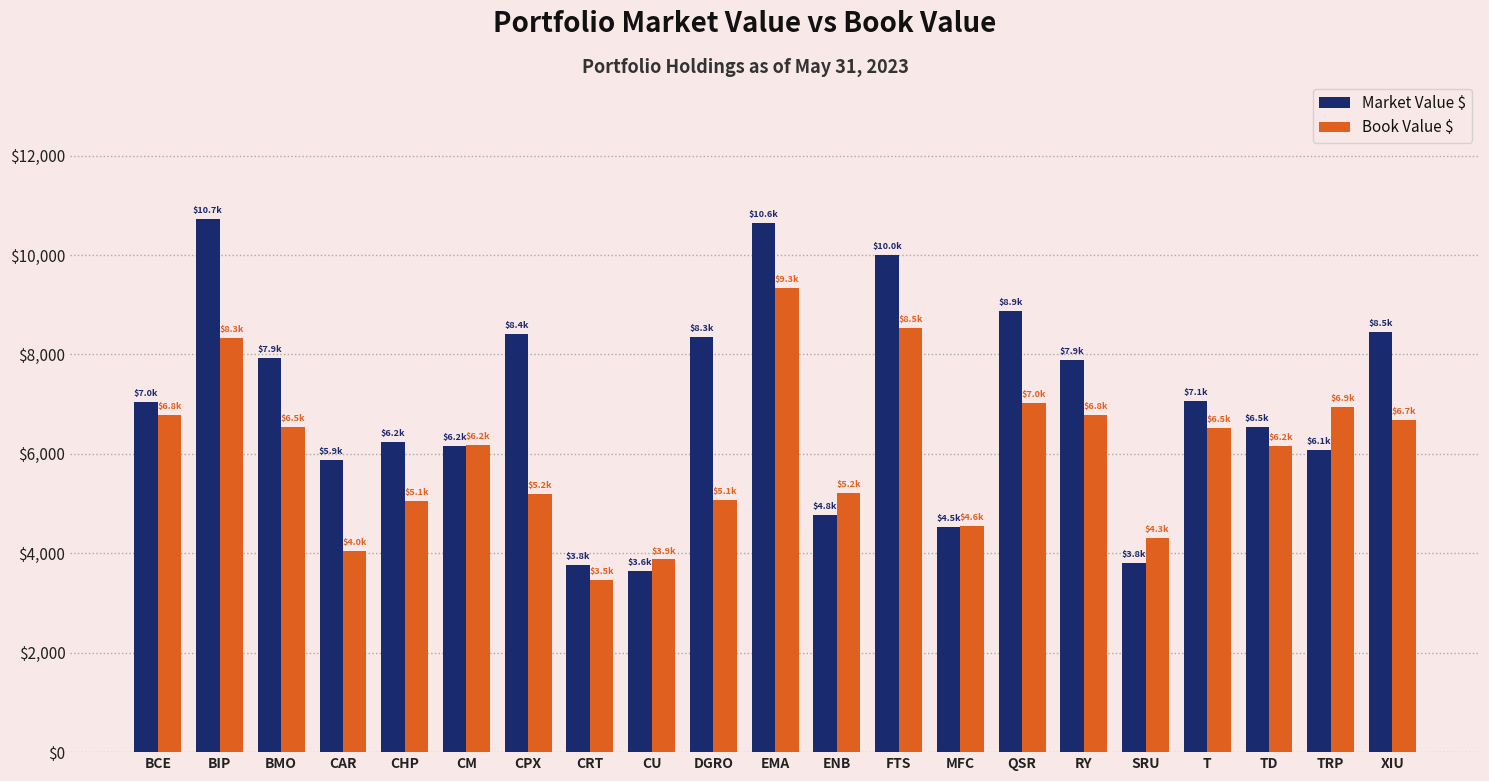

What position from the right is TD?

3